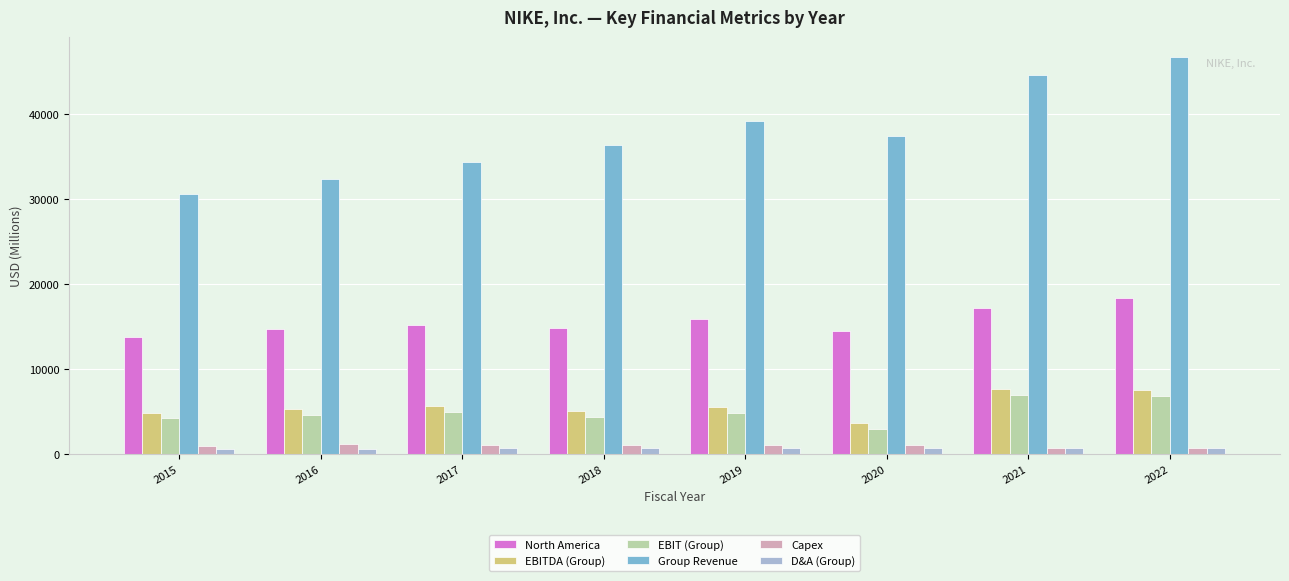

How many data points in D&A (Group) are less than 717?

4